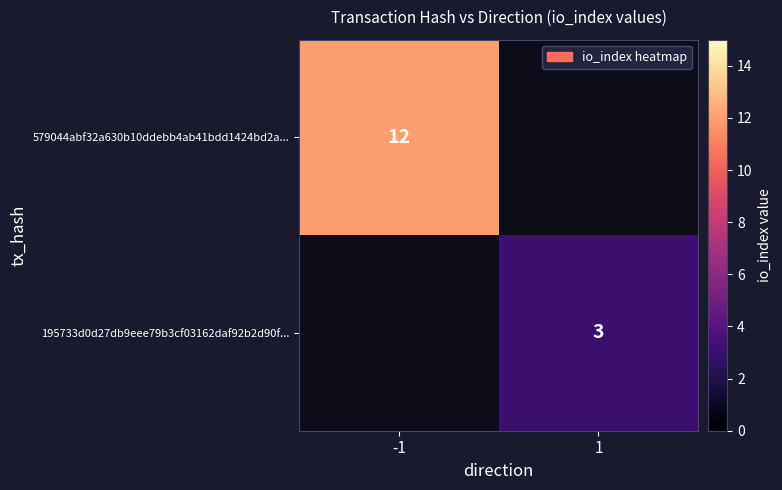

Which label corresponds to the smallest value in the chart?

1